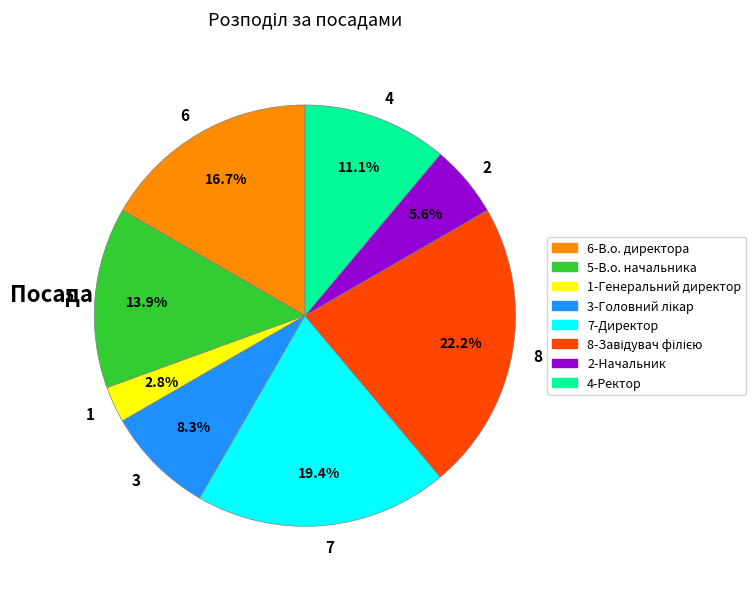

Combined, what portion of the pie is 4 and 2?

16.7%